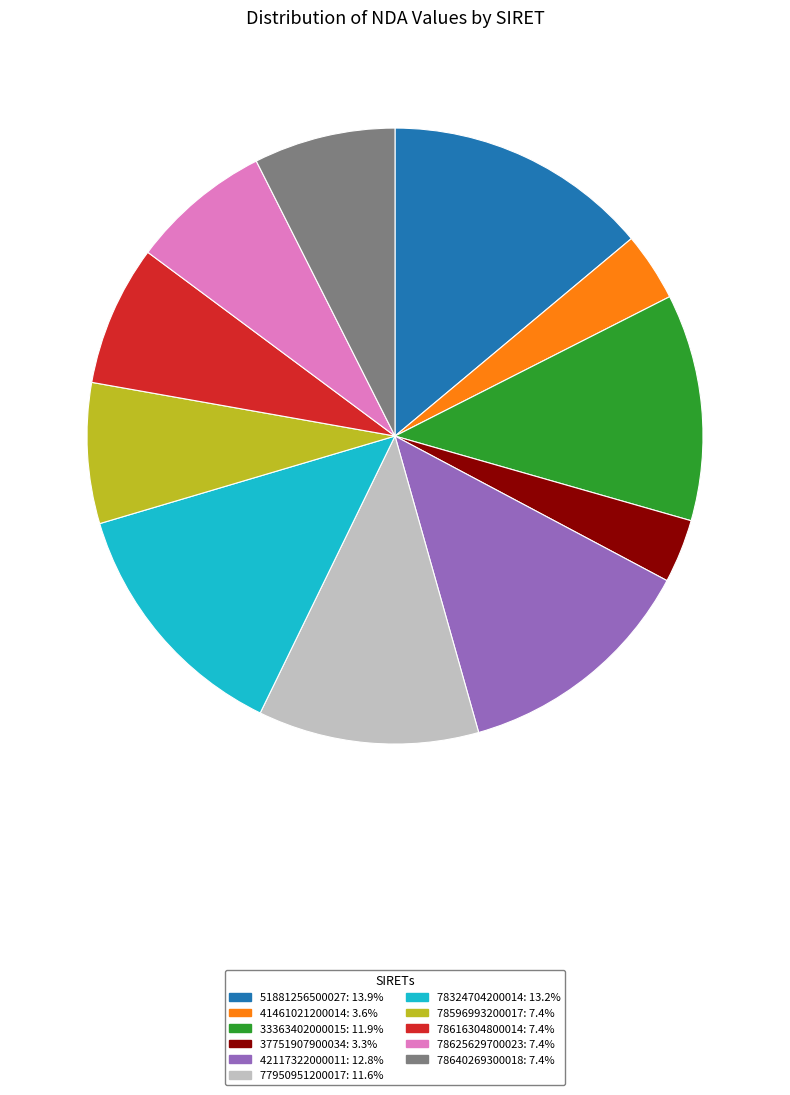

Between 51881256500027 and 78324704200014, which is larger?

51881256500027